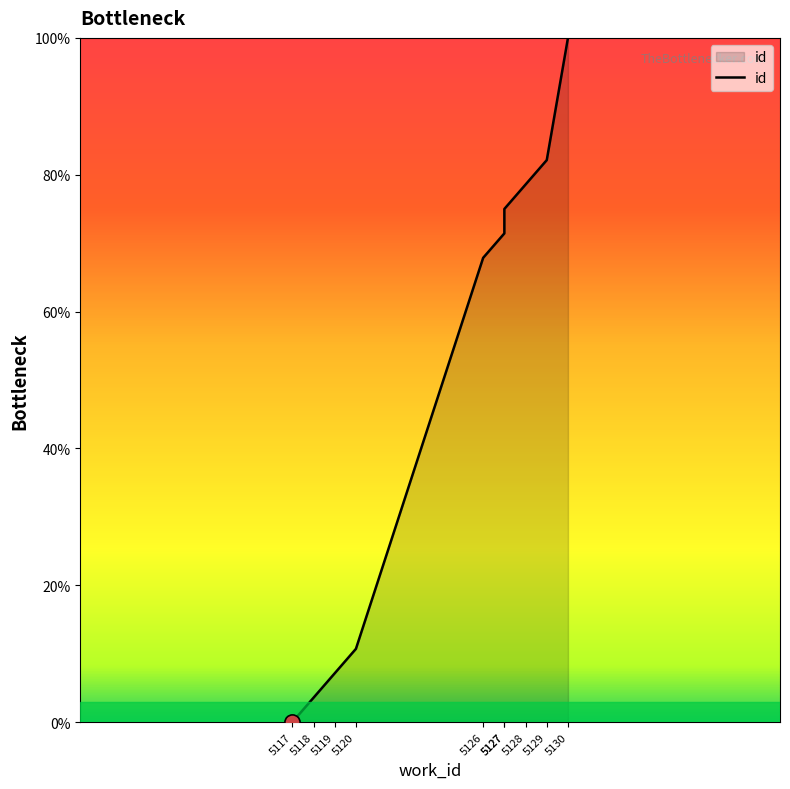

What is the ratio of the value at 5126 to the value at 5127?

0.9